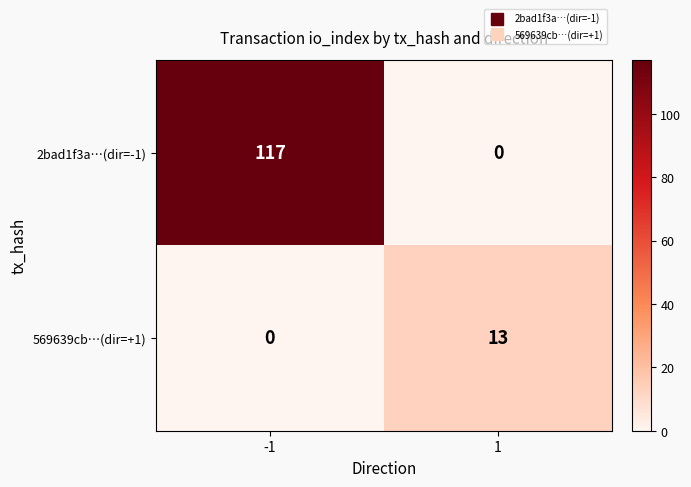

Reading right to left, transcribe all the data shown in this chart.

2bad1f3a…(dir=-1): 0	117
569639cb…(dir=+1): 13	0